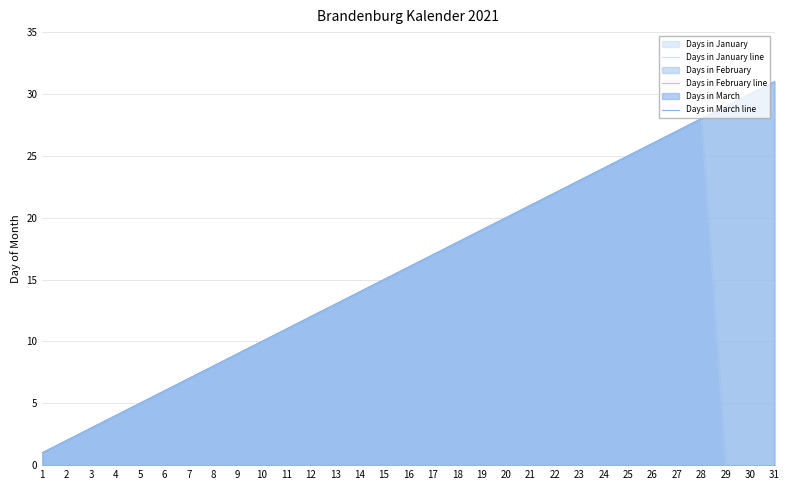

Rank the series by their maximum value, from lowest to highest.

Days in February line, Days in January line, Days in March line